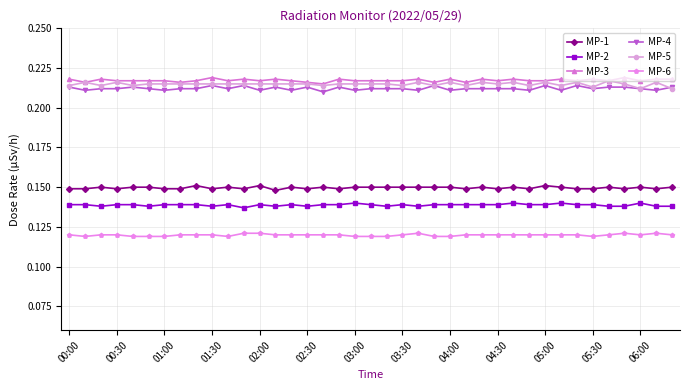

How many MP-1 values are between 0 and 1?

39